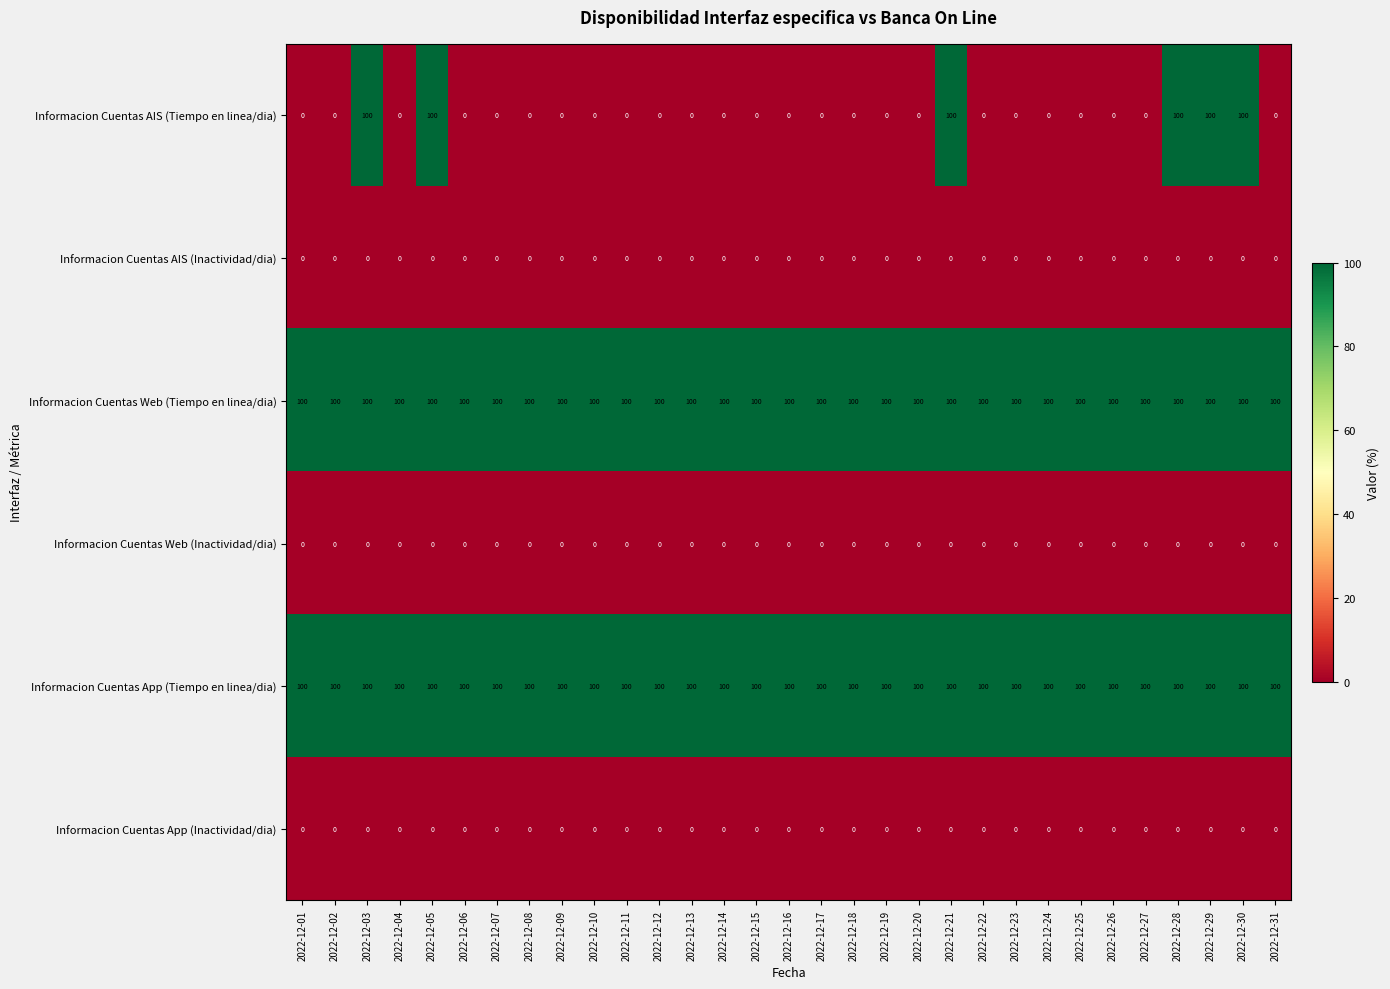

What is the spread (max minus min) of values at 2022-12-27?

100